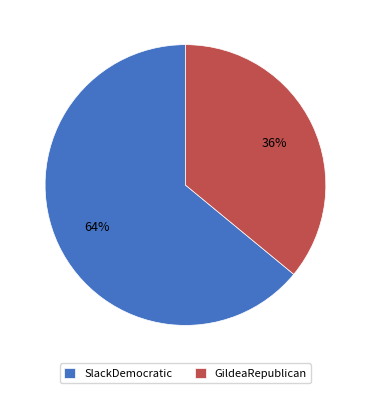

What is the largest slice in the pie chart?

SlackDemocratic